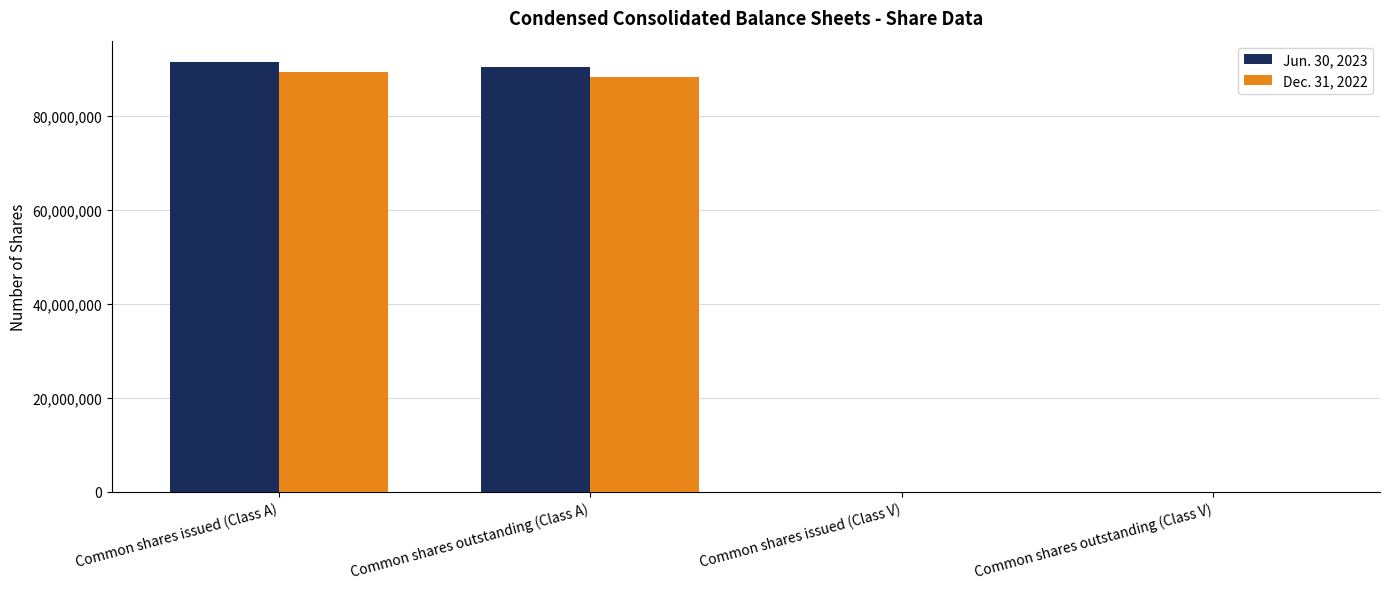

Which category has the highest value in the Jun. 30, 2023 series?

Common shares issued (Class A)